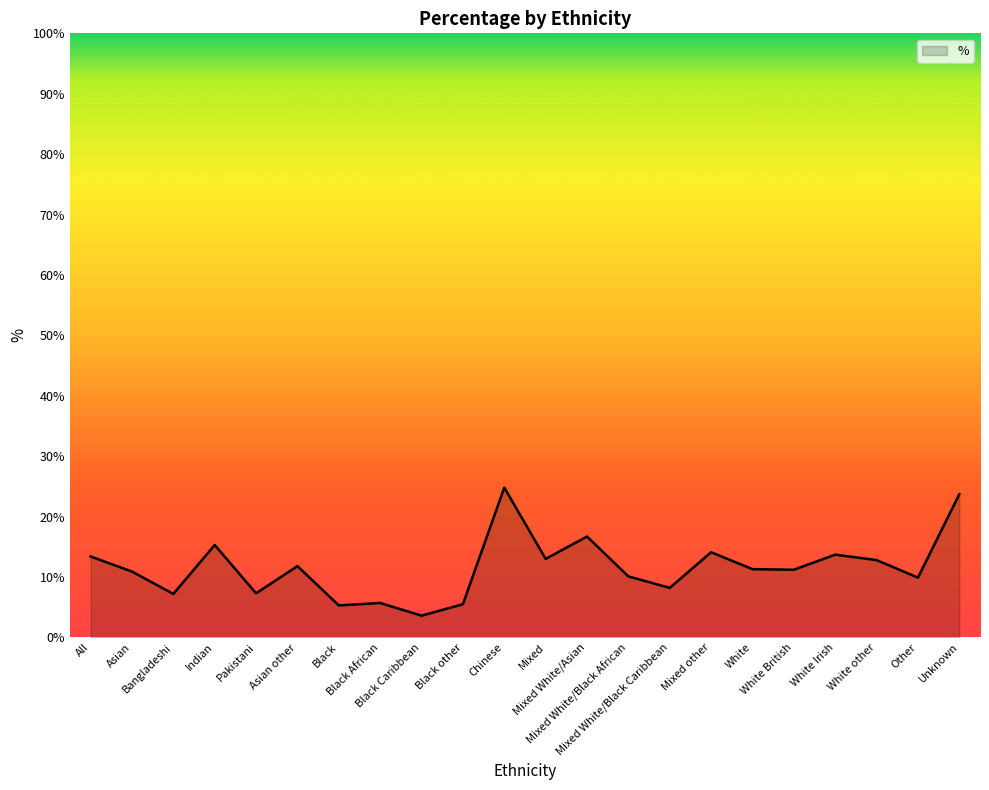

What is the difference between the maximum and minimum values?

21.2